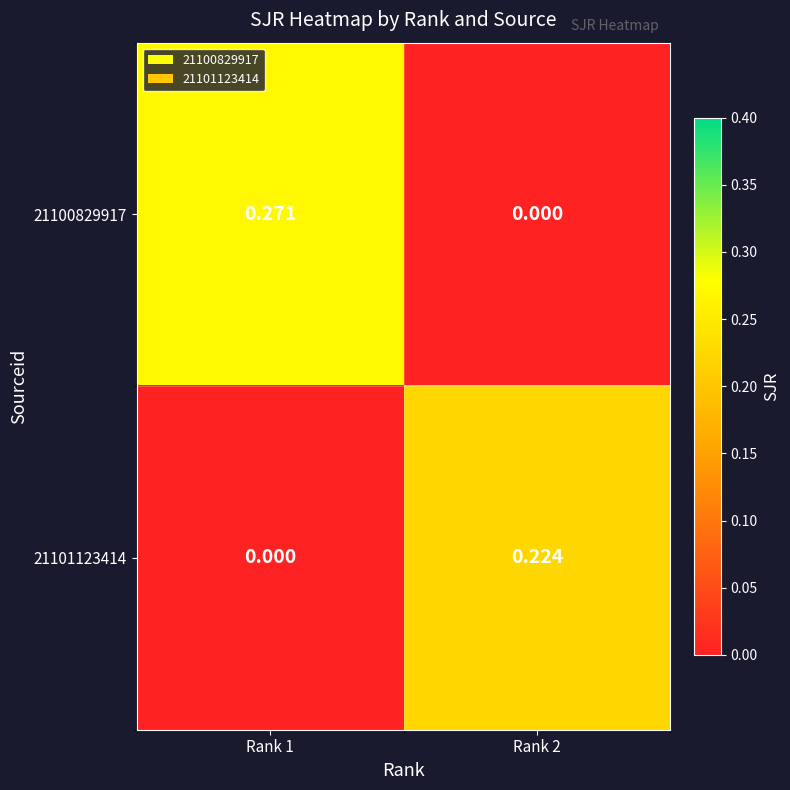

Which label corresponds to the smallest value in the chart?

Rank 2